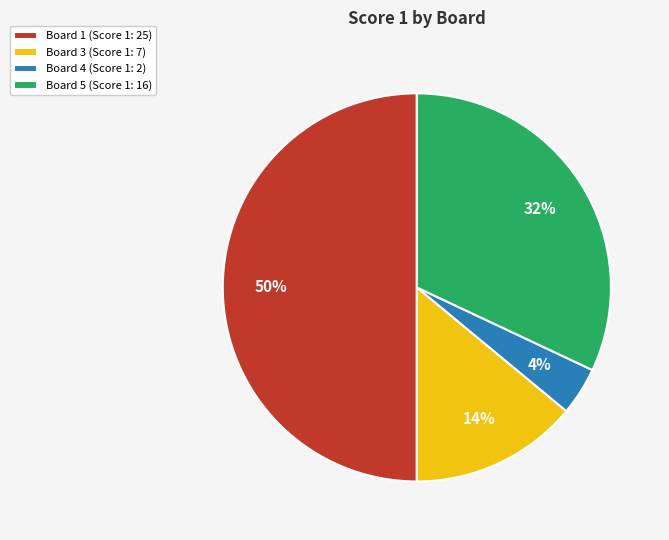

True or false: Board 3 (Score 1: 7) accounts for 25% of the total.

False